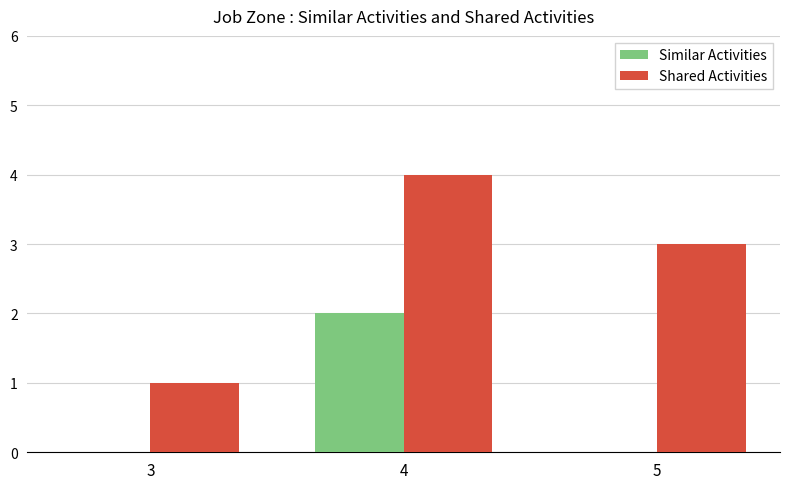

Is it true that Shared Activities equals 3 at 5?

True